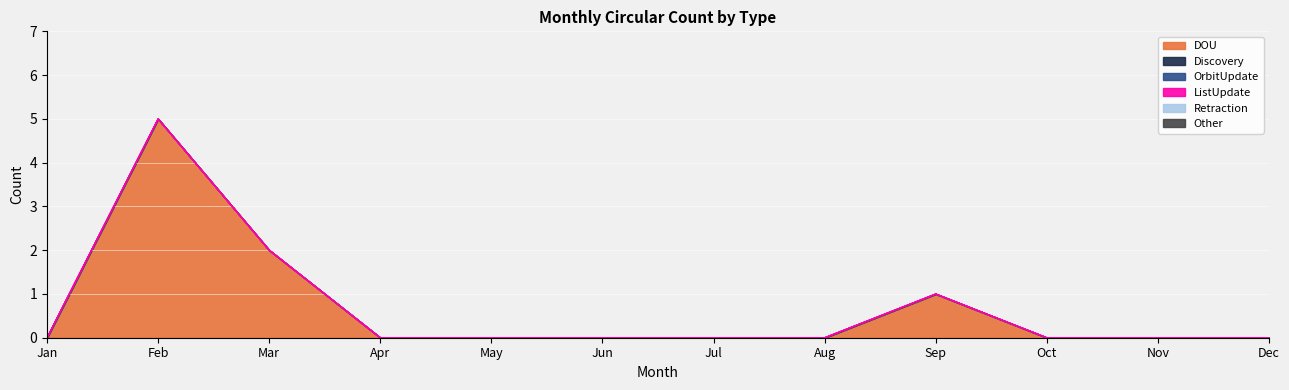

True or false: ListUpdate and DOU cross at least once.

False